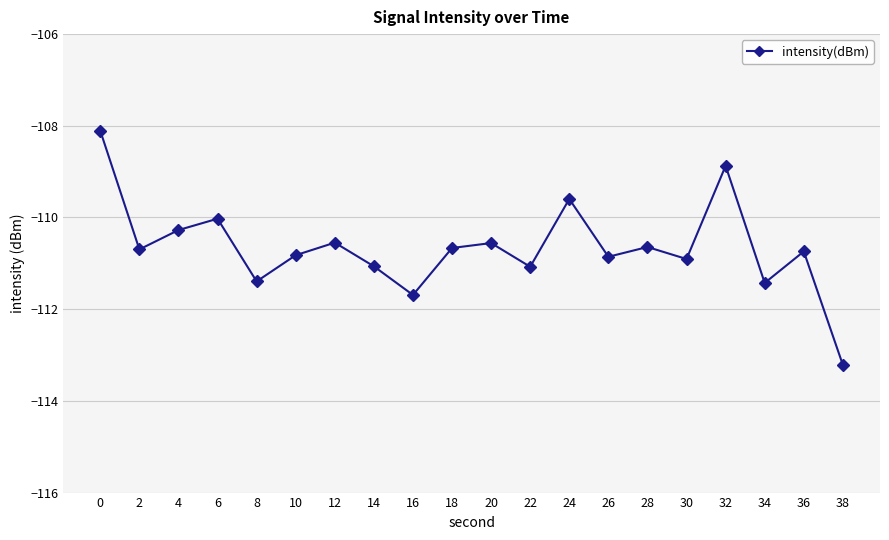

Where is the first local maximum?

6